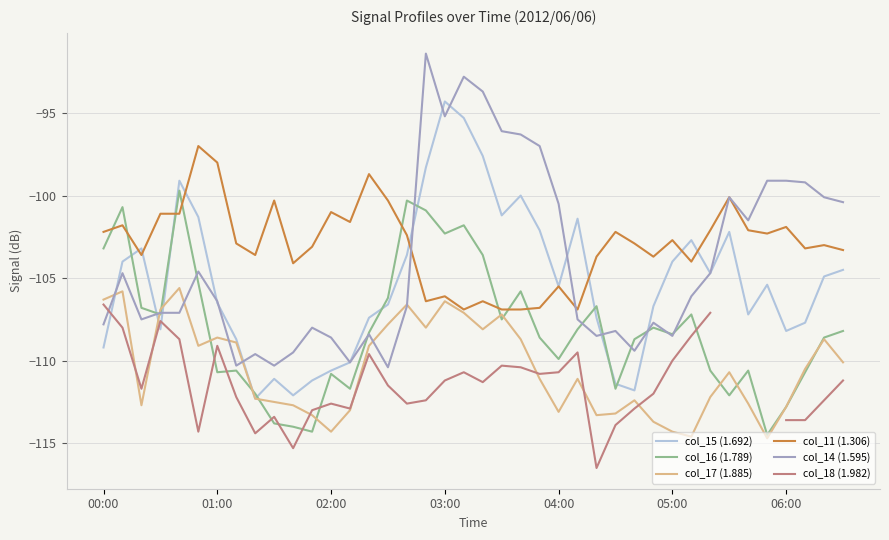

What is the sum of all col_14 (1.595) values?

-4160.2